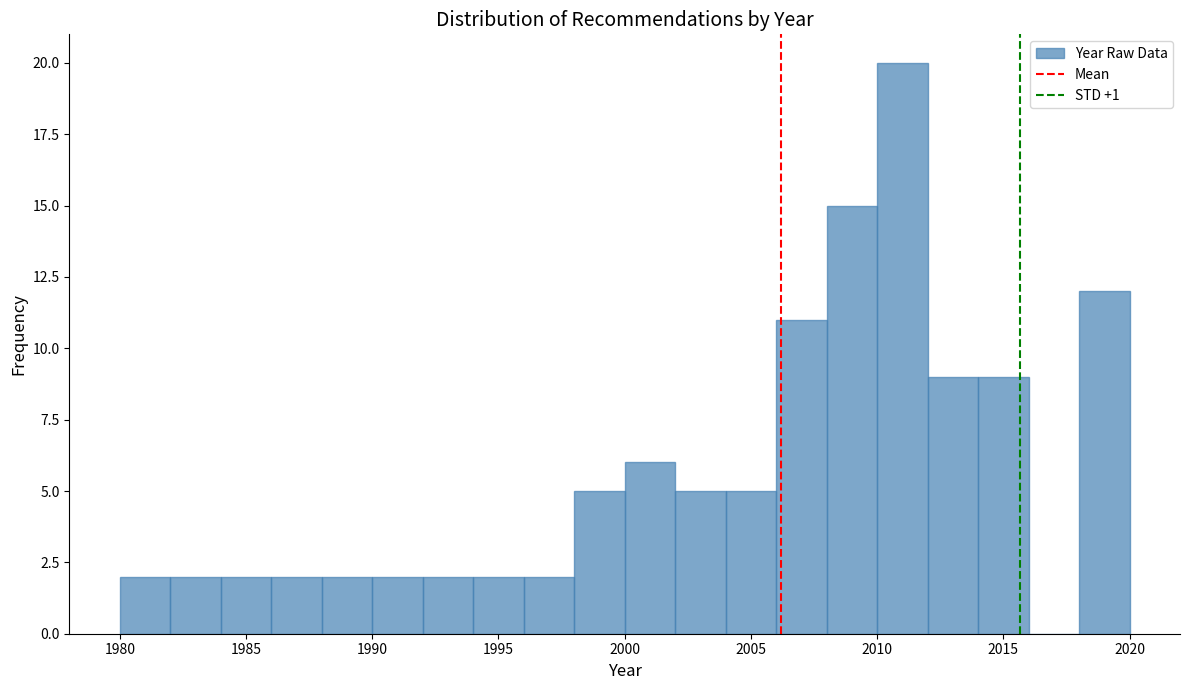

Reading left to right, transcribe this chart: for each bar, give the range it covers on the x-axis and its height. The values are not printed on the chart, so give them approximately, as read against the axis.

1980 to 1982: 2
1982 to 1984: 2
1984 to 1986: 2
1986 to 1988: 2
1988 to 1990: 2
1990 to 1992: 2
1992 to 1994: 2
1994 to 1996: 2
1996 to 1998: 2
1998 to 2000: 5
2000 to 2002: 6
2002 to 2004: 5
2004 to 2006: 5
2006 to 2008: 11
2008 to 2010: 15
2010 to 2012: 20
2012 to 2014: 9
2014 to 2016: 9
2016 to 2018: 0
2018 to 2020: 12